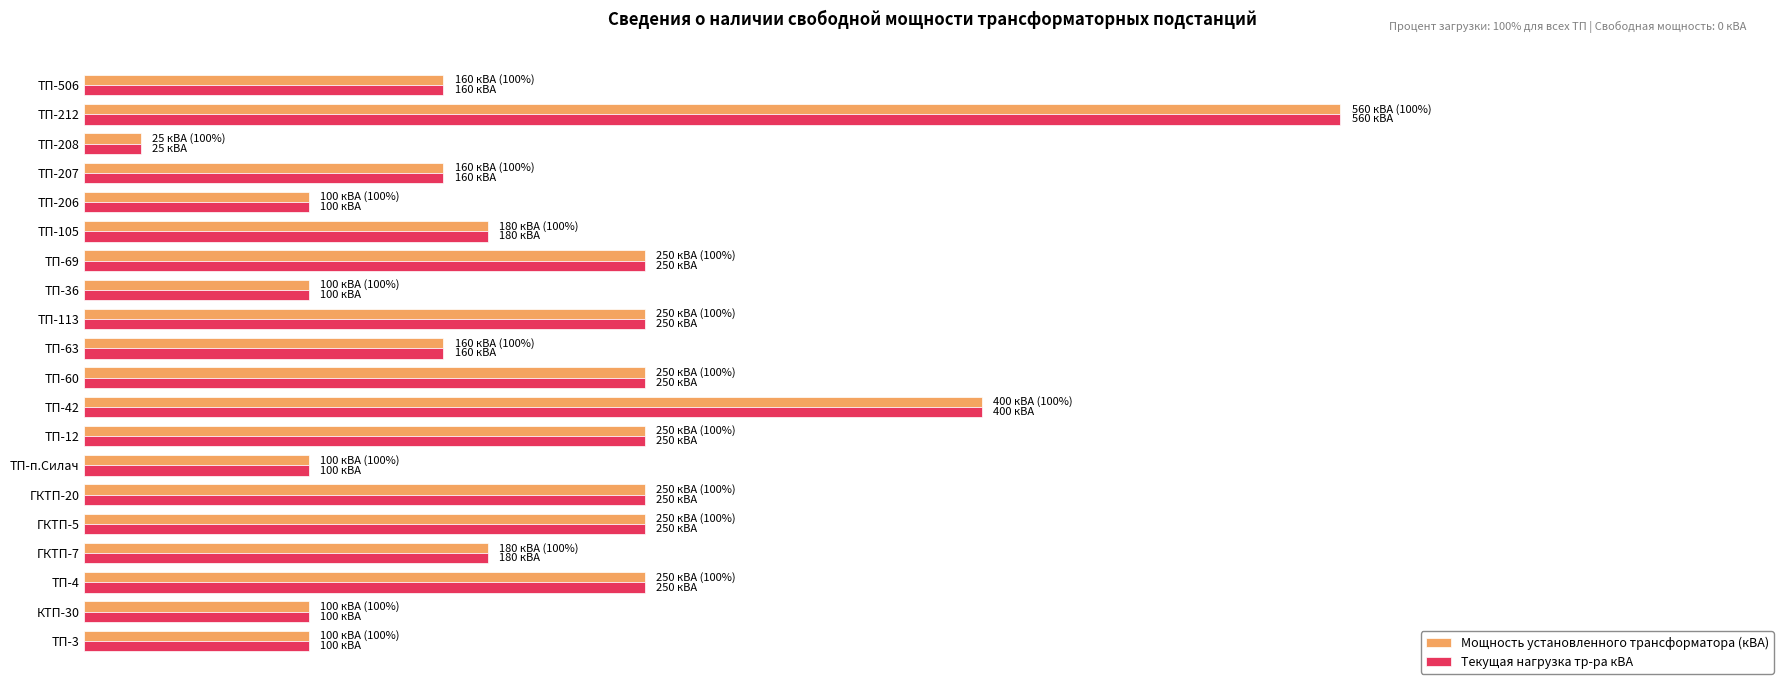

What are all the series names shown in the legend?

Мощность установленного трансформатора (кВА), Текущая нагрузка тр-ра кВА